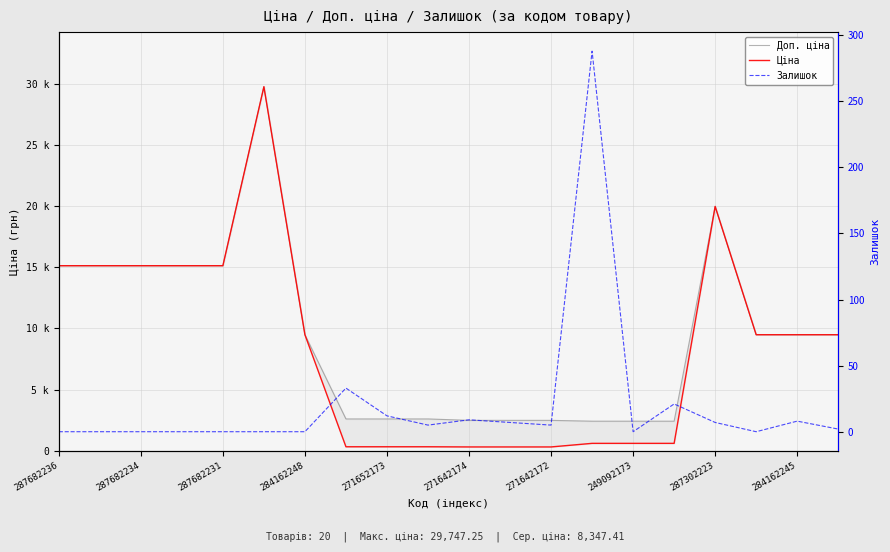

At 249092173, list the series in order from largest to smallest.

Доп. ціна, Ціна, Залишок